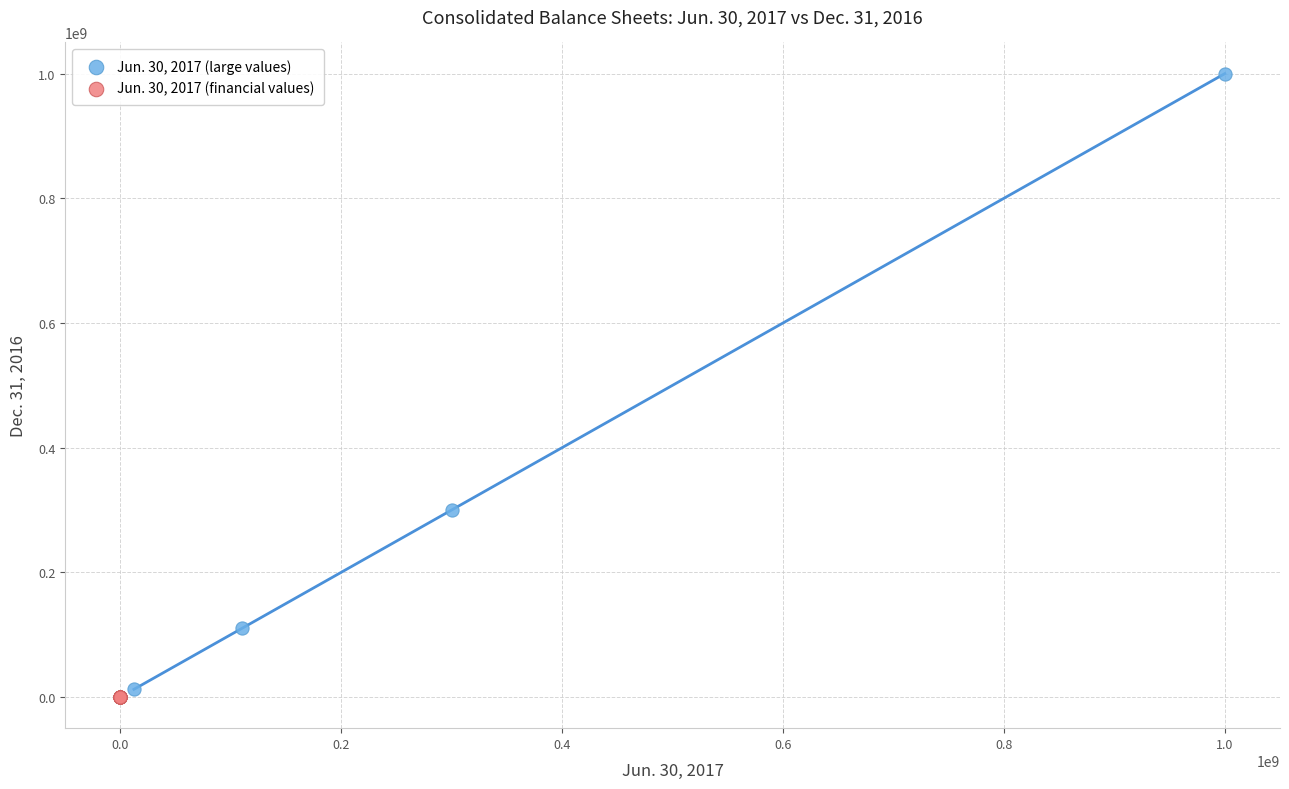

What are all the series names shown in the legend?

Jun. 30, 2017 (large values), Jun. 30, 2017 (financial values)